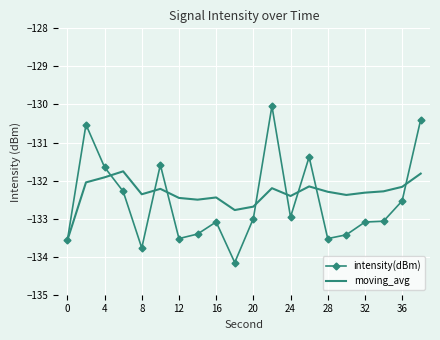

What is the average value of the intensity(dBm) series?

-132.5